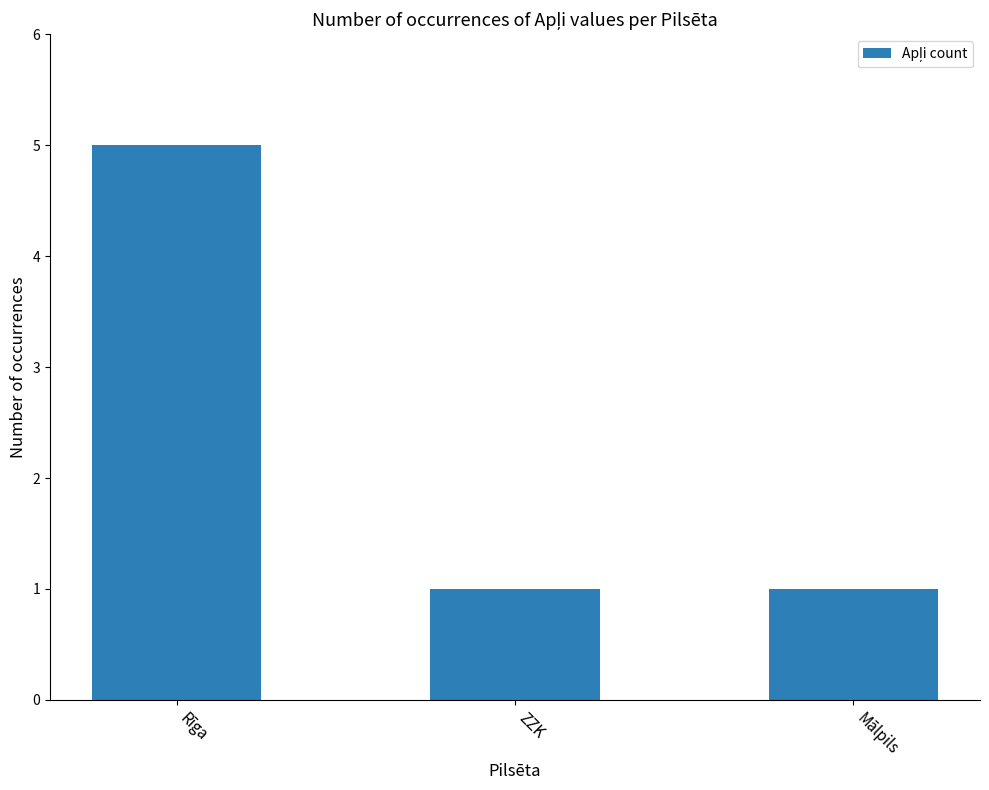

What value does the data have at Rīga?

5